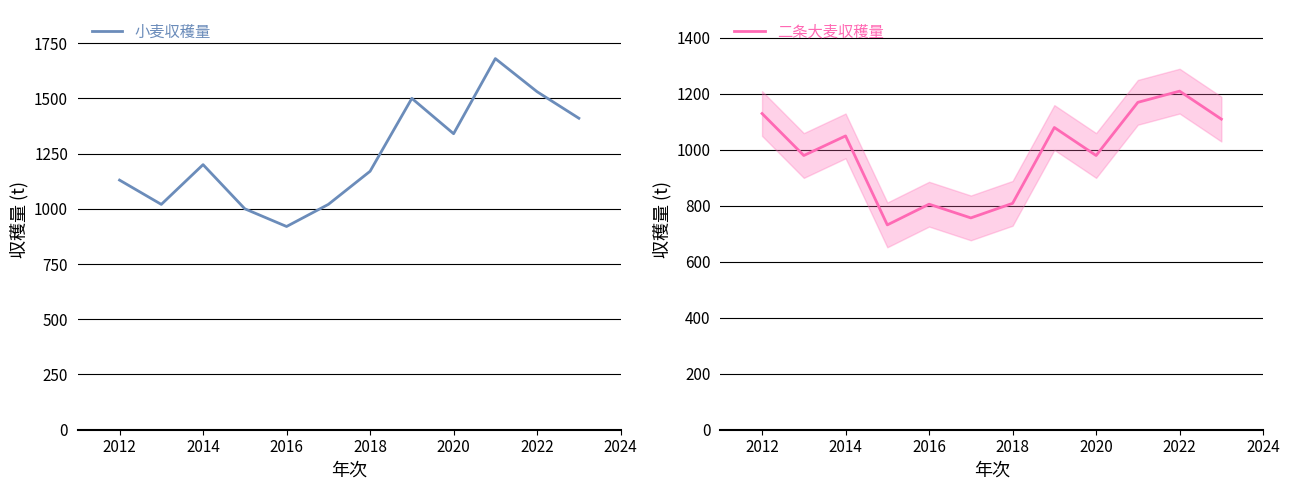

True or false: 小麦収穫量 has a value of 602 at 2014.

False